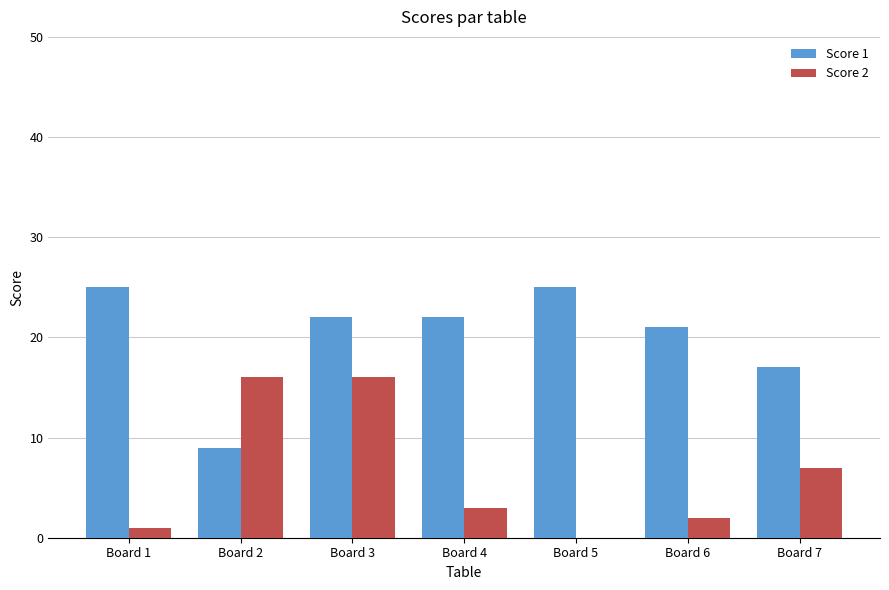

What is the maximum value shown in the chart?

25